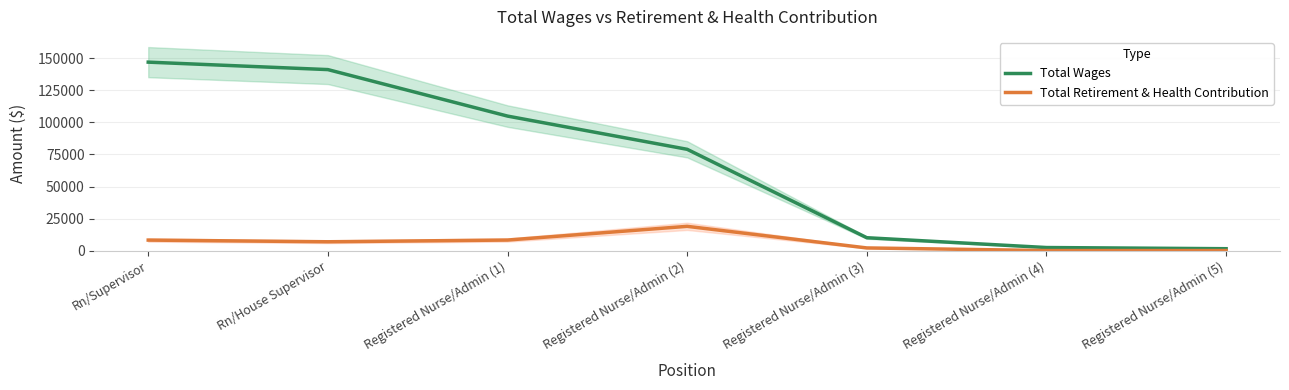

At which category does the chart reach its minimum across all series?

Registered Nurse/Admin (4)